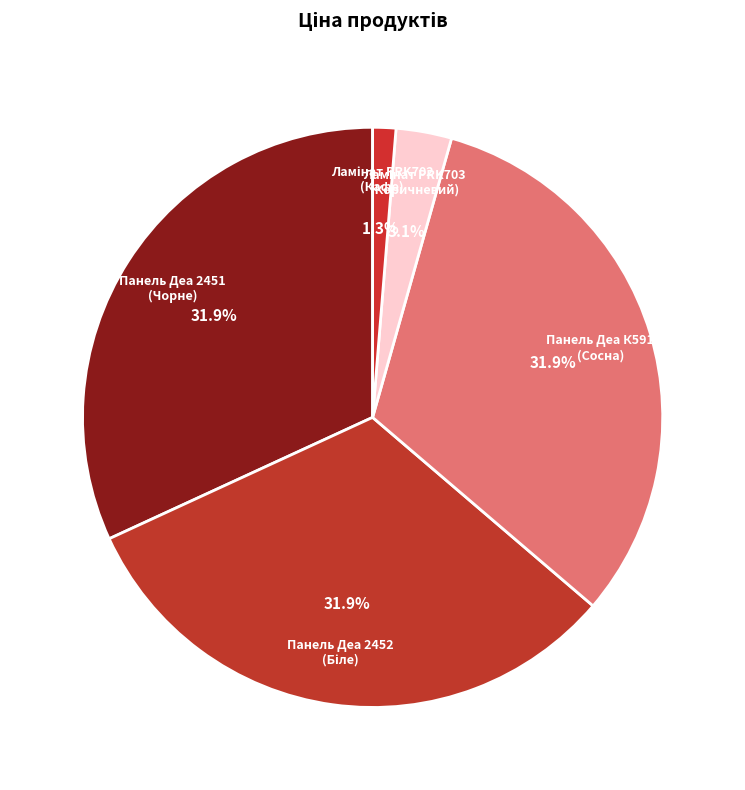

To the nearest percent, what is the average slice percentage?

20%